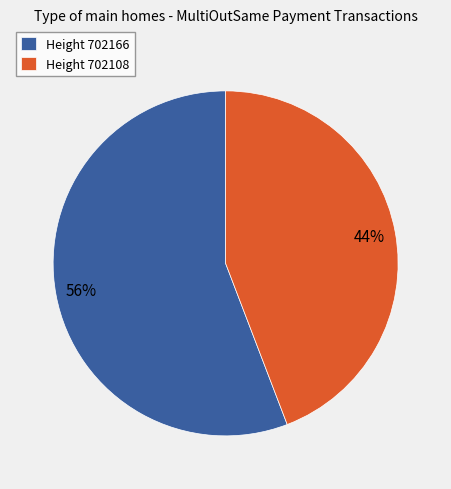

Is it true that Height 702108 is 44% of the pie?

True